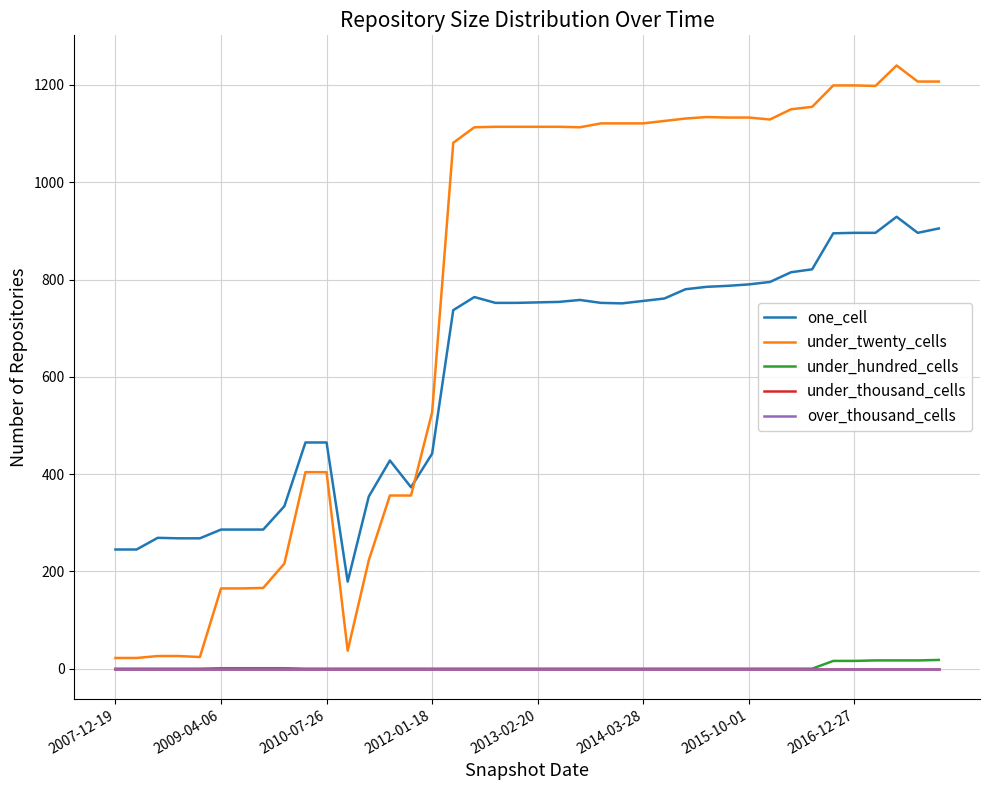

Is this an area chart (filled region under the line)?

No